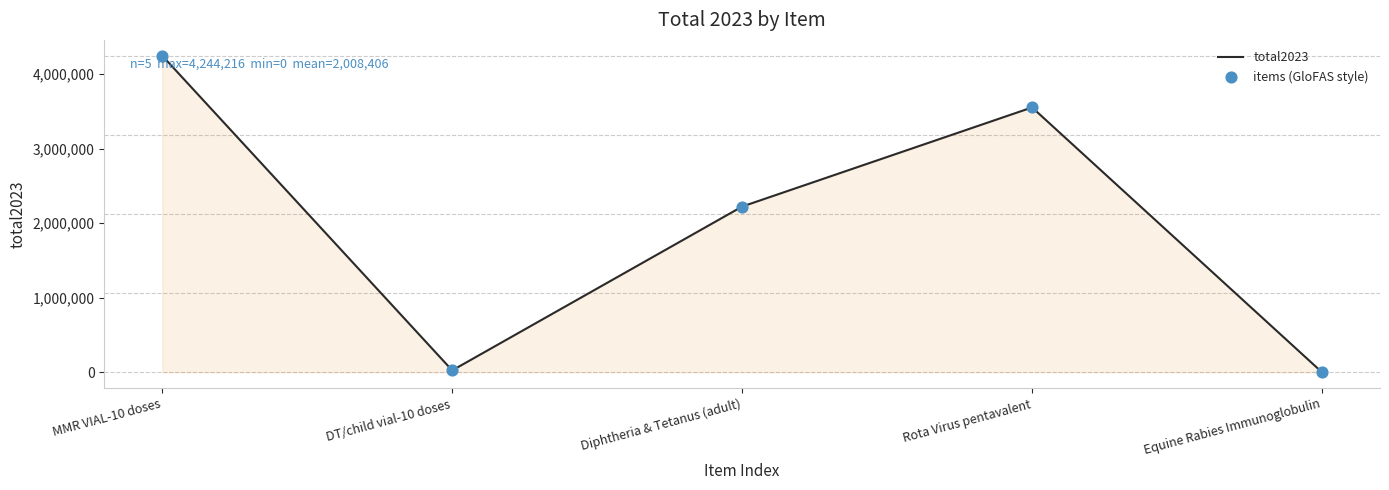

Which label corresponds to the largest value in the chart?

MMR VIAL-10 doses